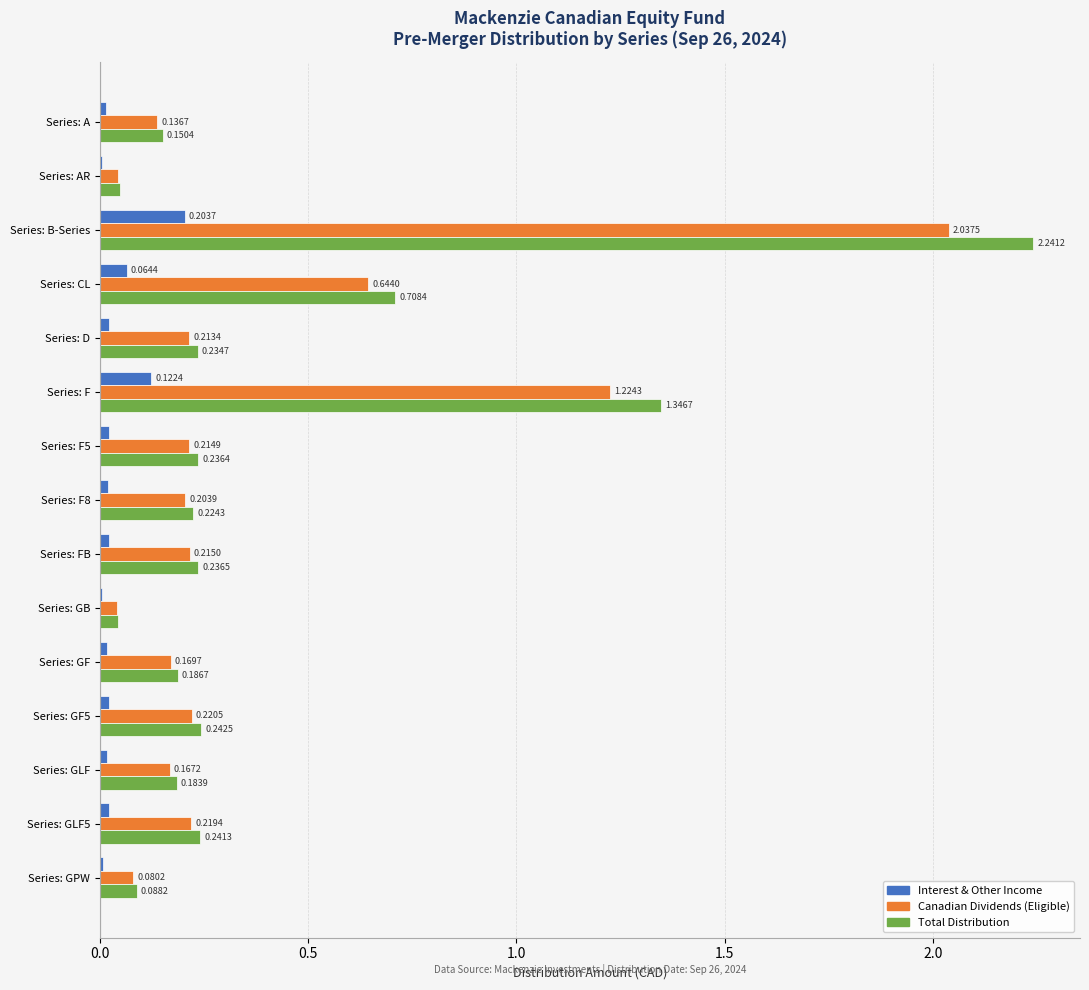

At which label is Canadian Dividends (Eligible) closest to 1?

Series: F